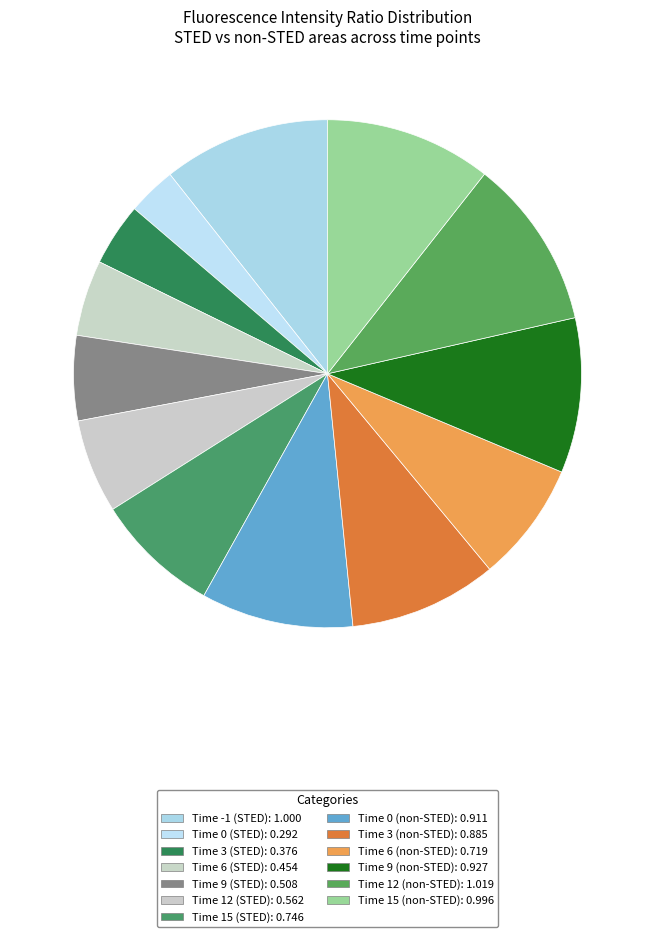

How many segments does this pie chart have?

13